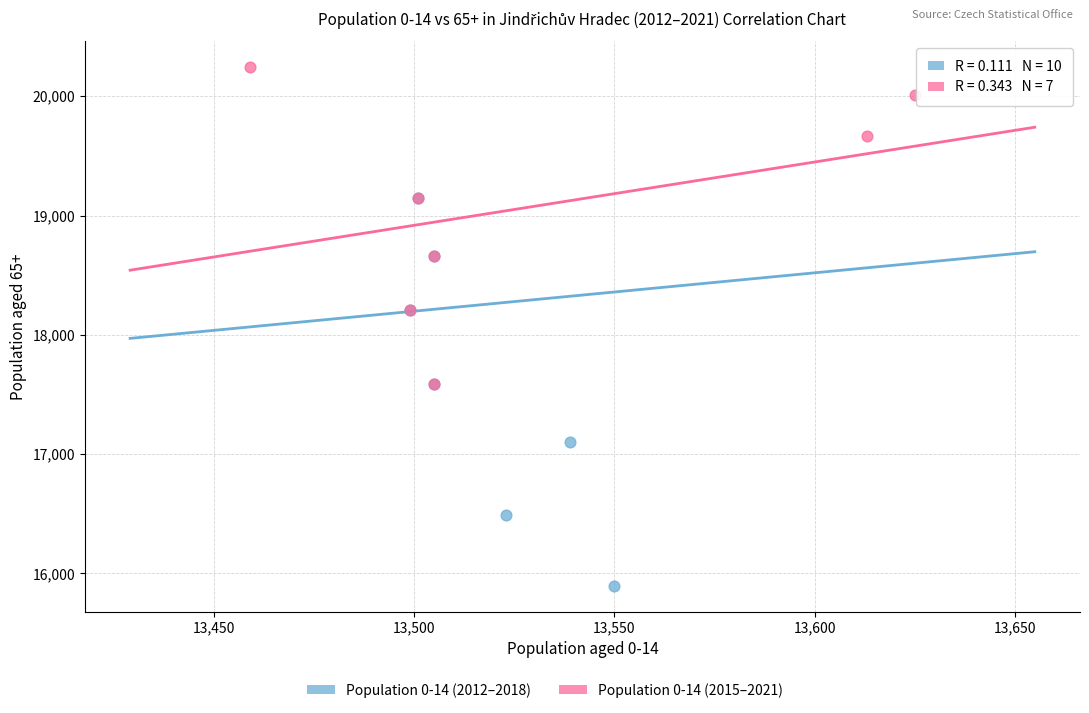

Which series contains the lowest Y value?

Population 0-14 (2012–2018)